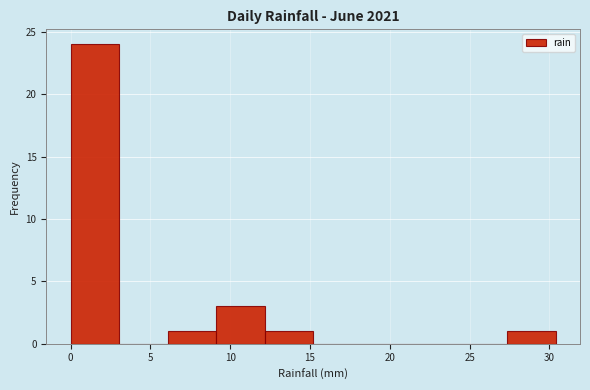

Which range on the x-axis has the tallest bar?

0.0 to 3.0